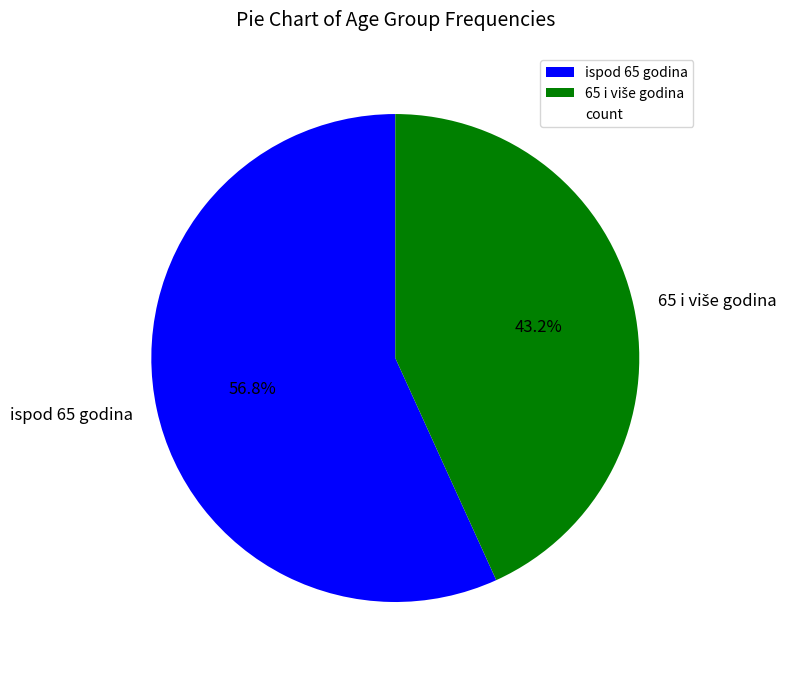

What portion of the pie excludes ispod 65 godina?

43.2%